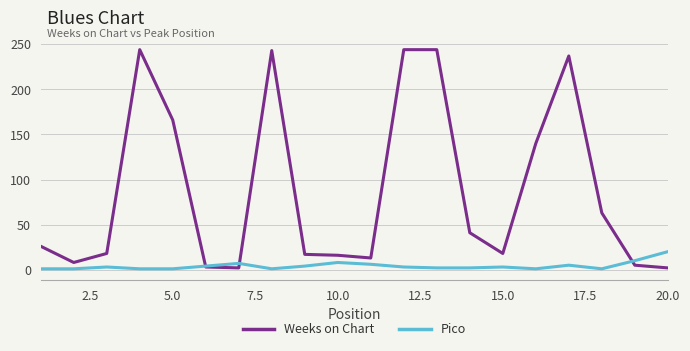

Which series has the largest total across all categories?

Weeks on Chart